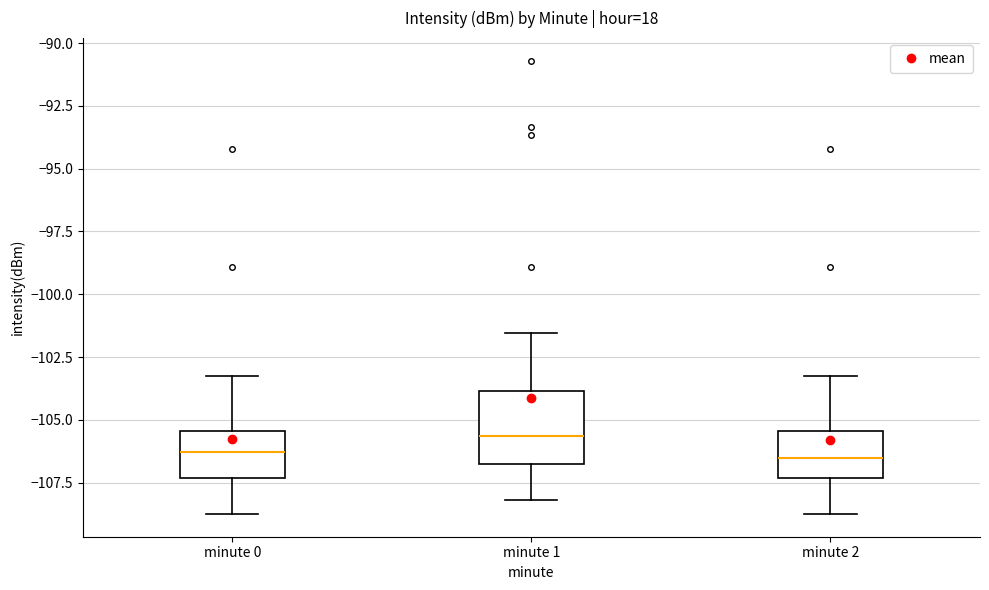

Reading left to right, transcribe this box plot: for each box, give where its median line is, the range the box spans, and where its two whiskers end, as read against the y-axis. The values are not printed on the chart, so give them approximately, as read against the axis.

minute 0: median -106.5, box -107.5 to -105.5, whiskers -109.0 to -103.5
minute 1: median -105.5, box -107.0 to -104.0, whiskers -108.0 to -101.5
minute 2: median -106.5, box -107.5 to -105.5, whiskers -109.0 to -103.5